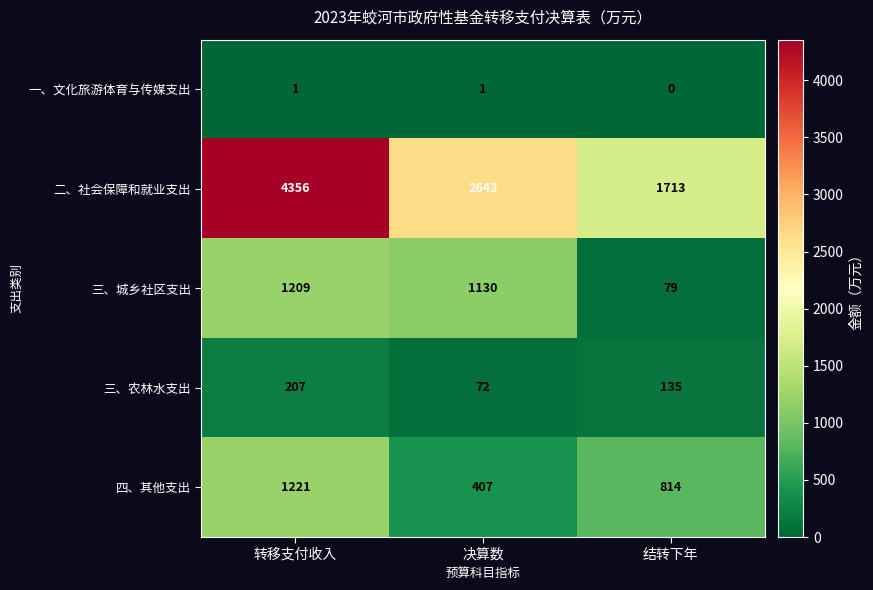

What is the difference between the maximum and minimum values in the 三、农林水支出 series?

135